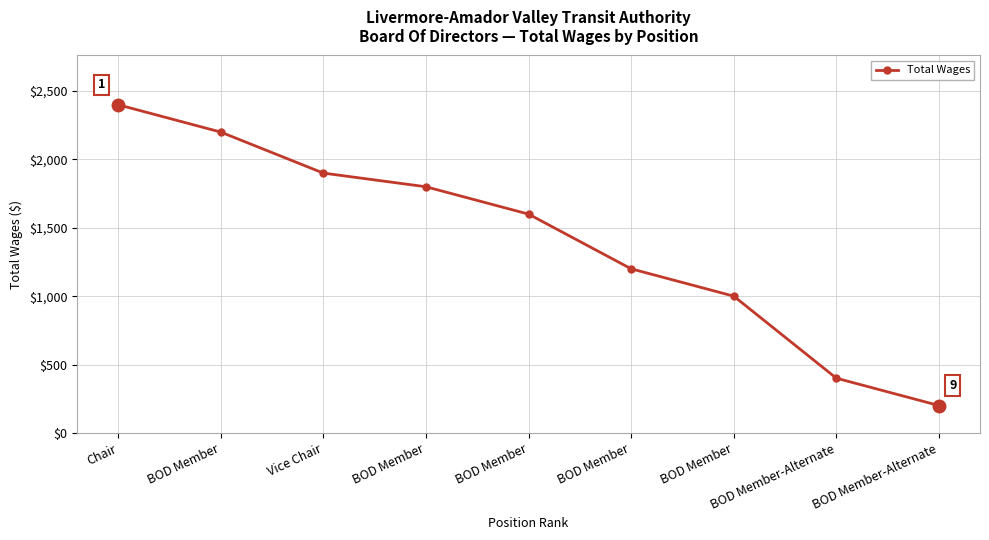

How many lines are shown in the chart?

1